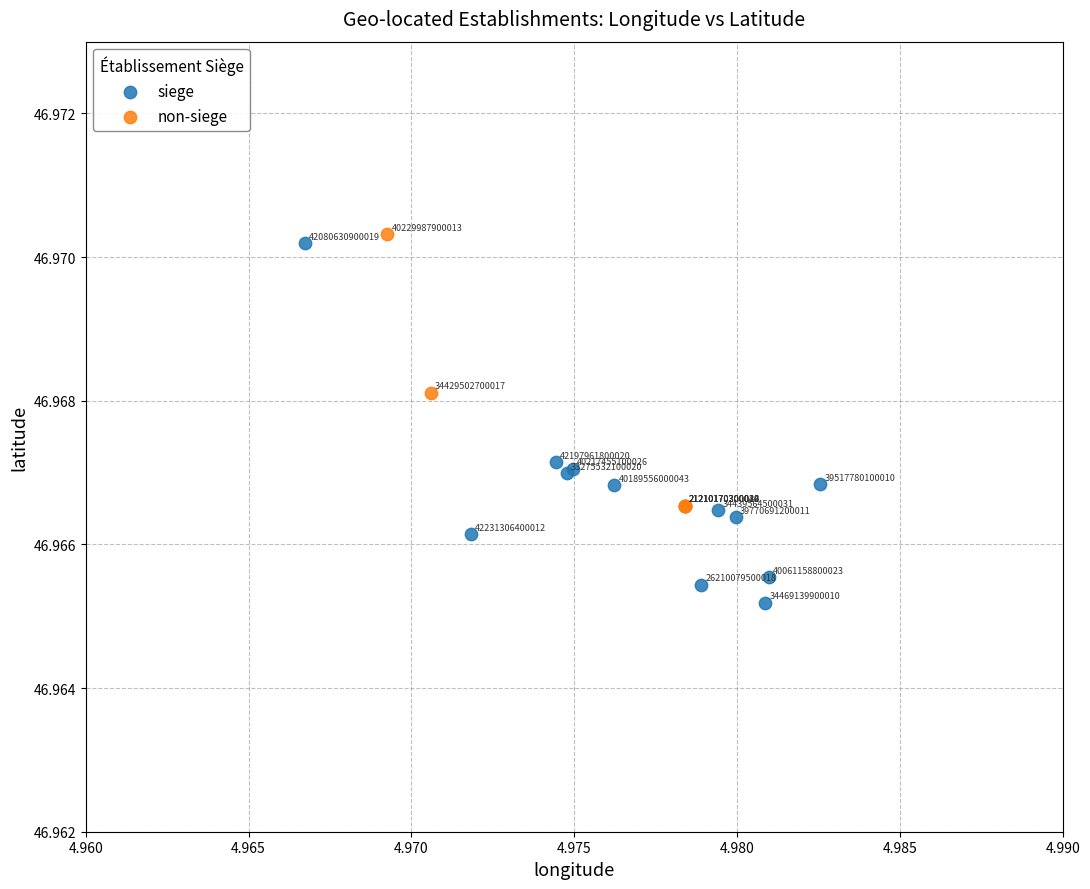

Which series contains the highest Y value?

non-siege